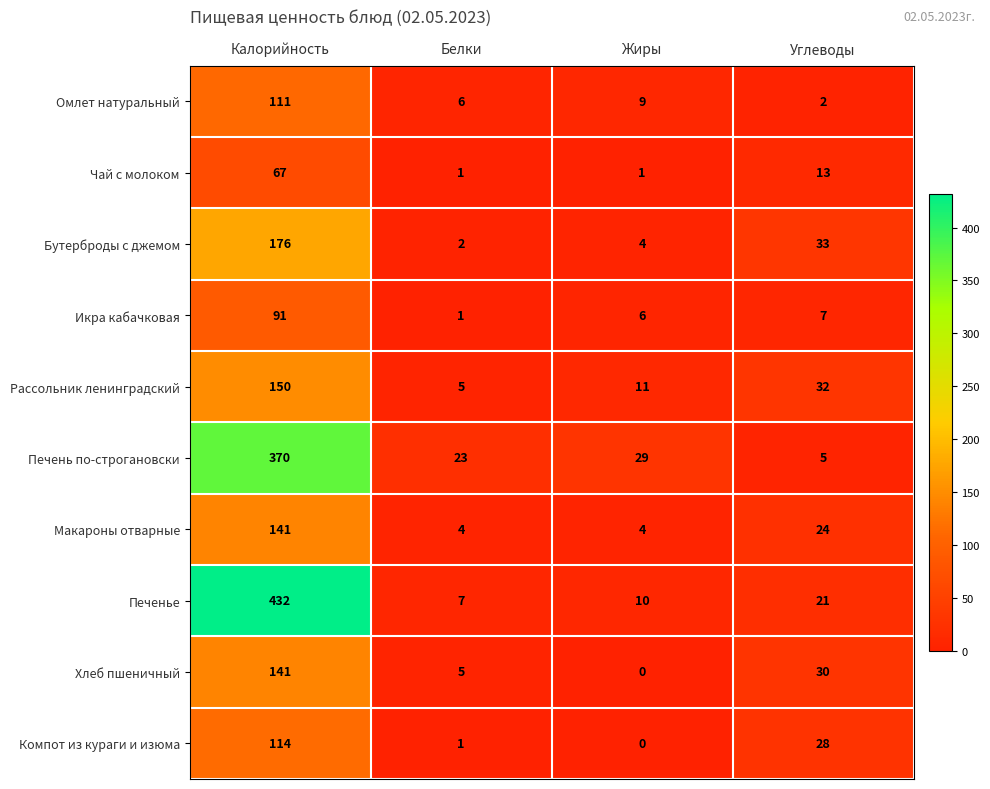

What is the spread (max minus min) of values at Белки?

22